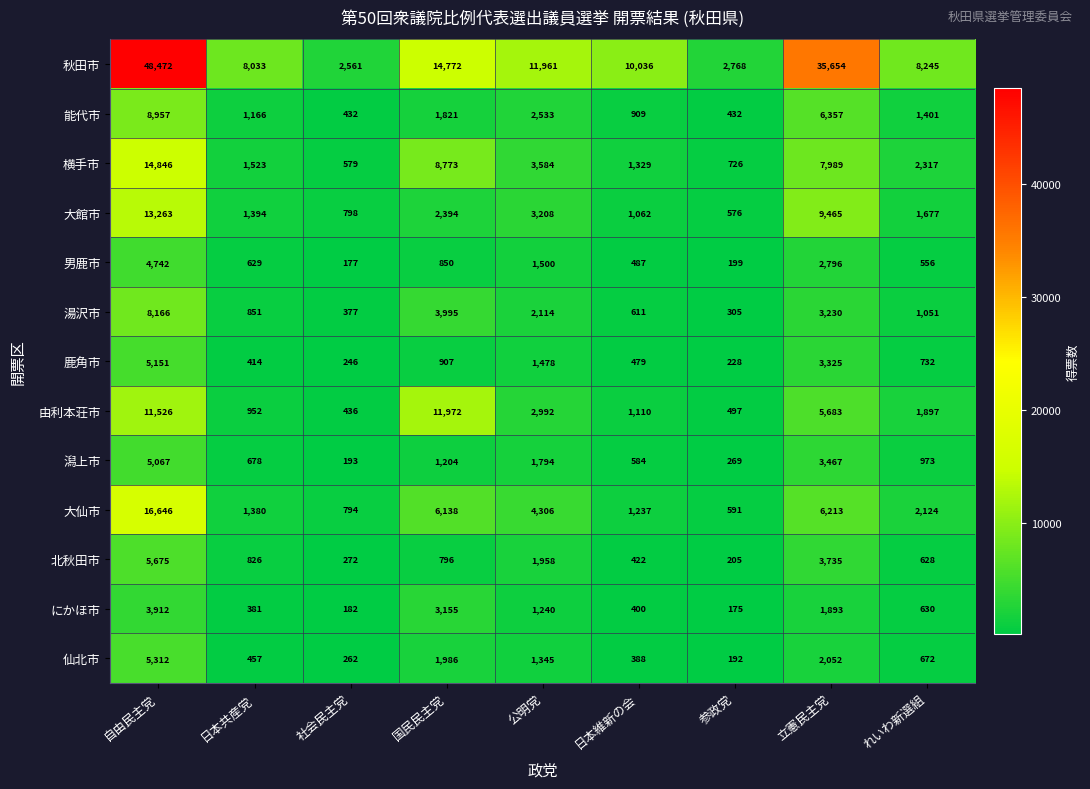

What is the greatest value displayed?

48472